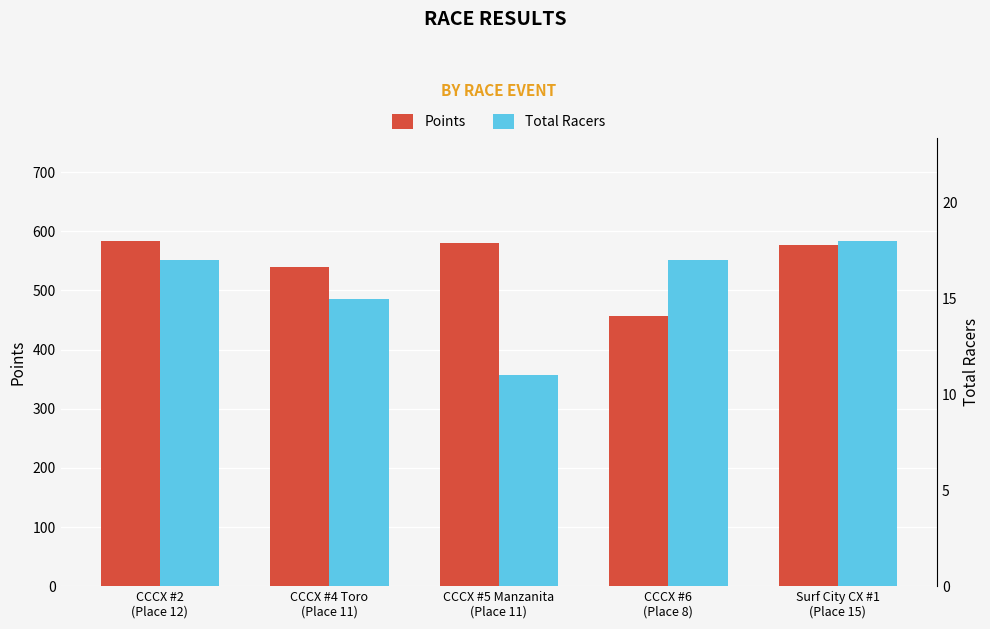

Does the chart contain stacked bars?

No